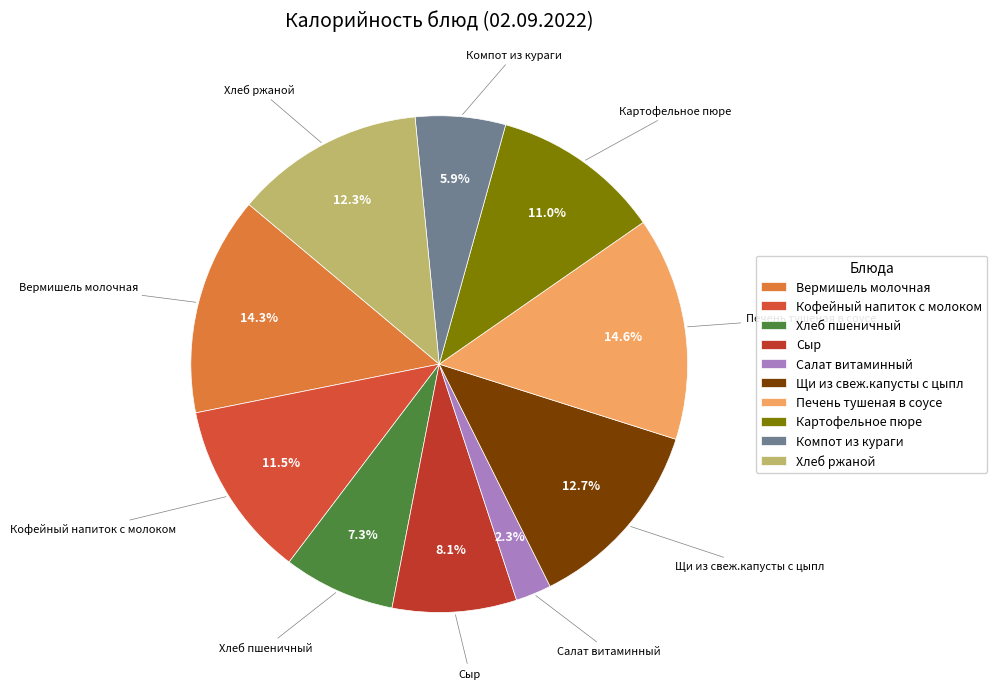

To the nearest percent, what is the average slice percentage?

10%